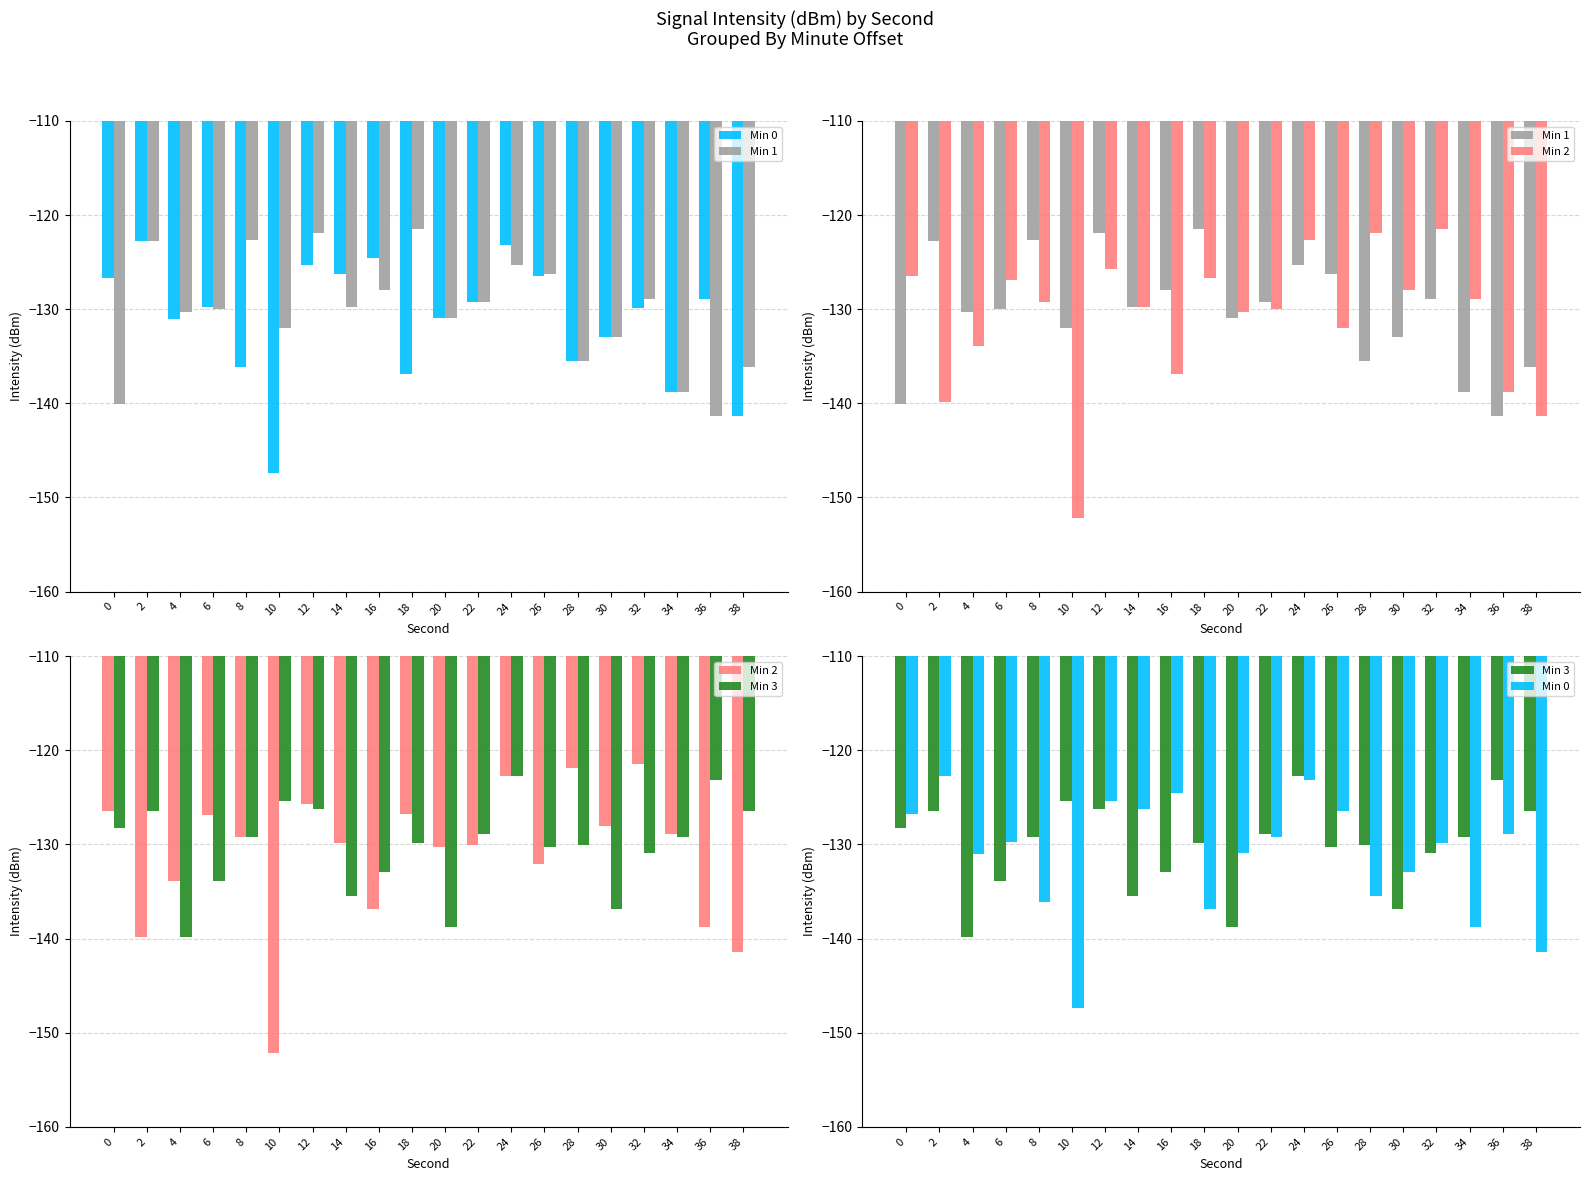

The Min 1 series shows -76.4 at 2. True or false?

False